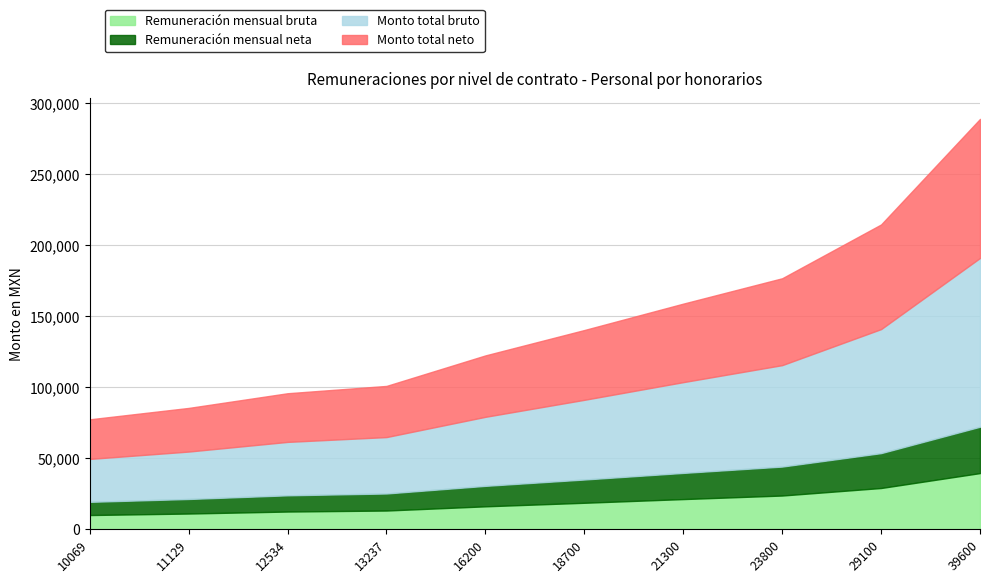

Rank the series by their maximum value, from highest to lowest.

Monto total bruto, Monto total neto, Remuneración mensual bruta, Remuneración mensual neta